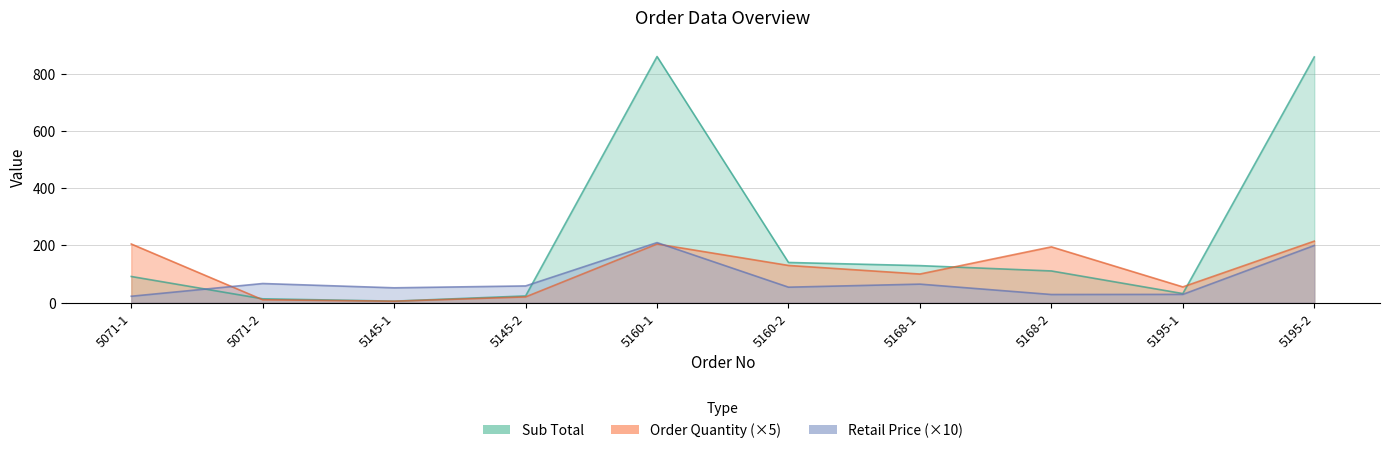

What is the difference between the maximum and second lowest values in the Order Quantity series?

205.0